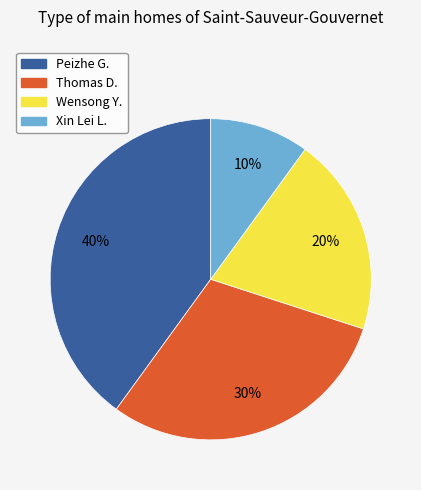

To the nearest percent, what is the difference between the largest and smallest slice percentages?

30%